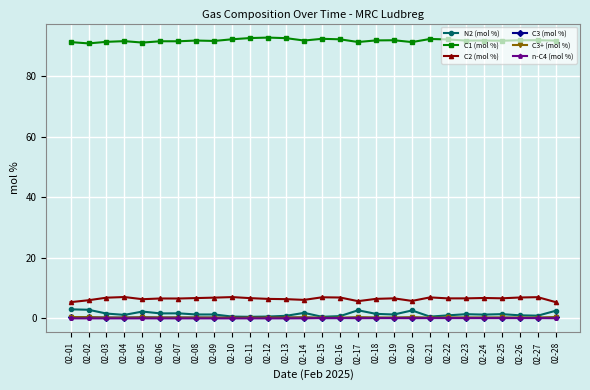

Read the C2 (mol %) value at 02-03.

6.8